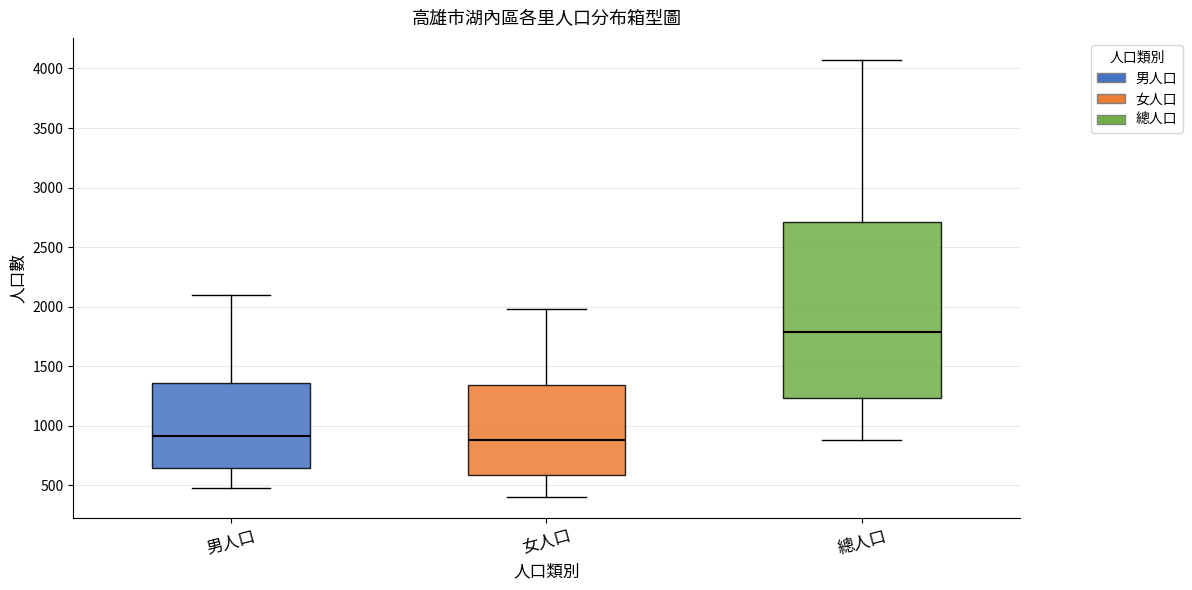

Reading left to right, read every box against the y-axis: the position of its median line, the range the box covers, and the ends of its whiskers. The values are not printed on the chart, so give them approximately, as read against the axis.

男人口: median 900, box 650 to 1350, whiskers 500 to 2100
女人口: median 900, box 600 to 1350, whiskers 400 to 2000
總人口: median 1800, box 1250 to 2700, whiskers 900 to 4050